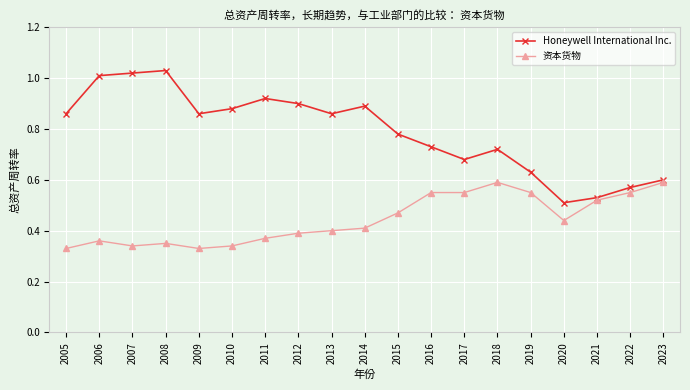

List the series in order of their overall mean, lowest first.

资本货物, Honeywell International Inc.